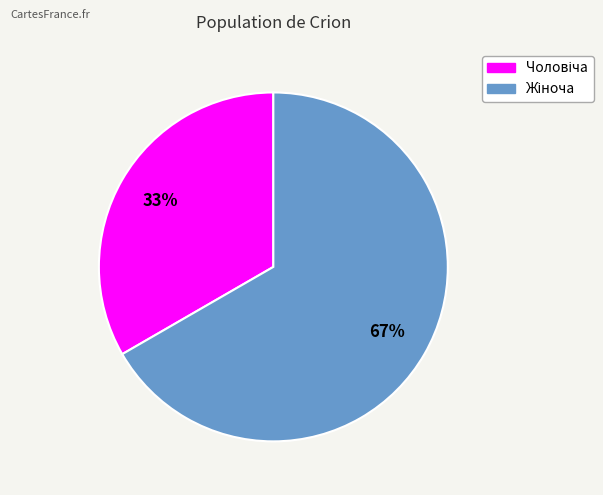

Is there a majority slice in this chart?

Yes